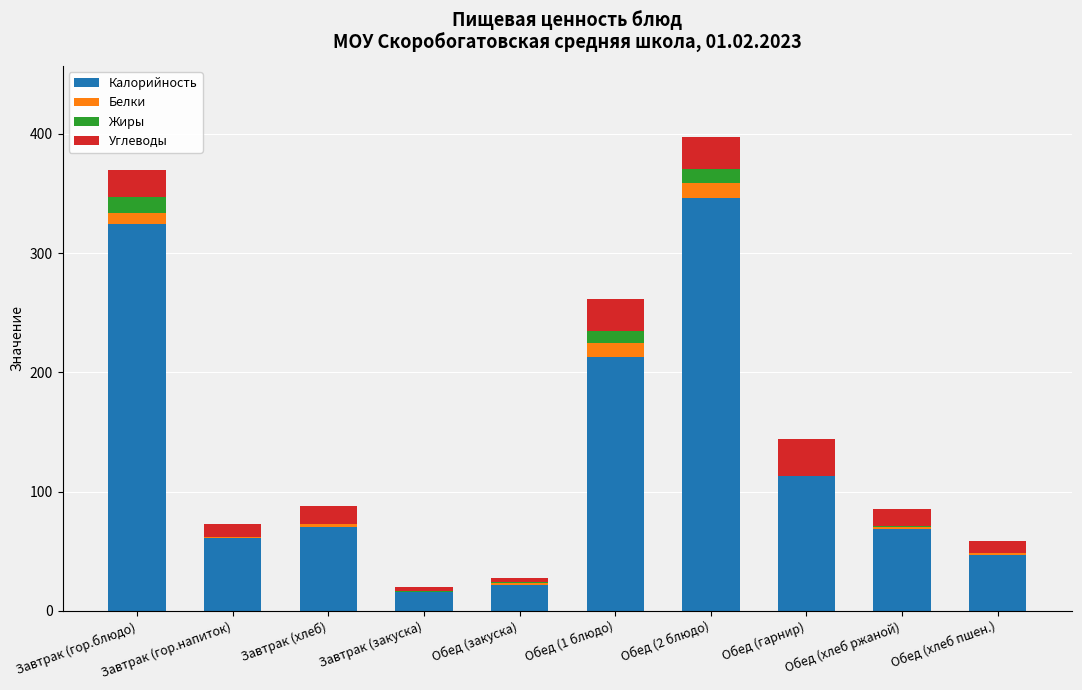

How many distinct data groups are displayed?

4